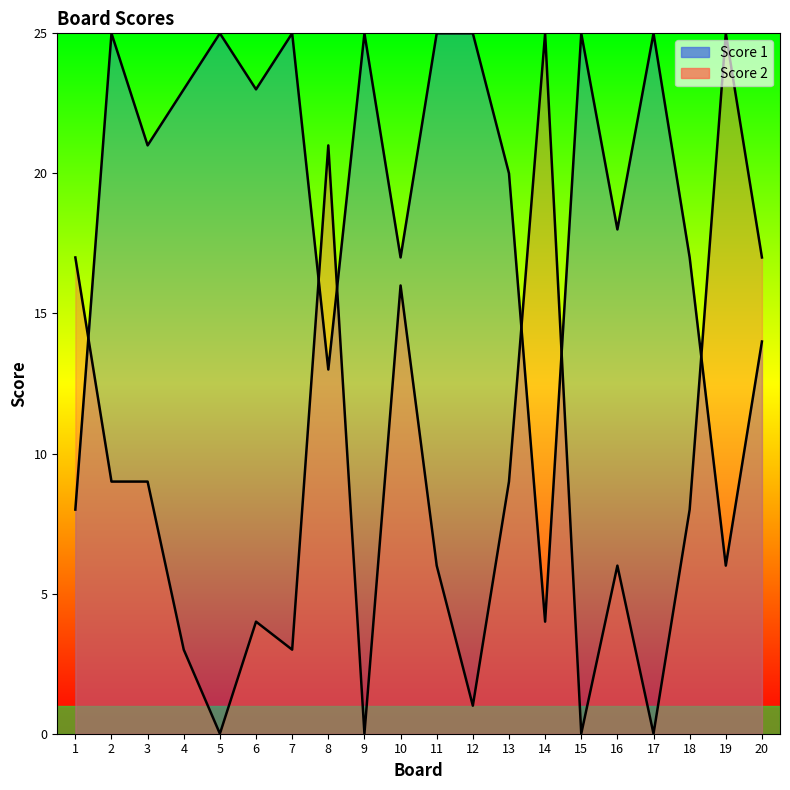

At which category is the sum across all series the highest?

2